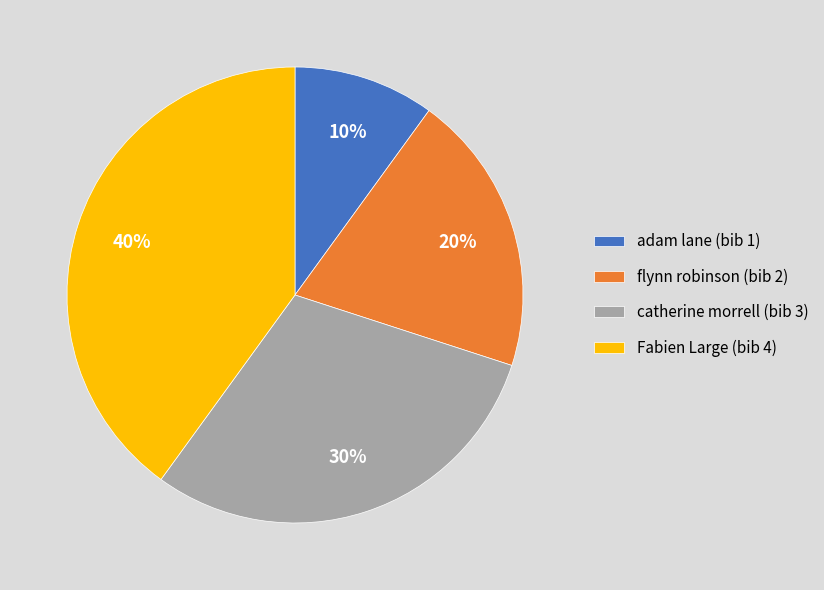

Which category has the smallest portion of the pie?

adam lane (bib 1)